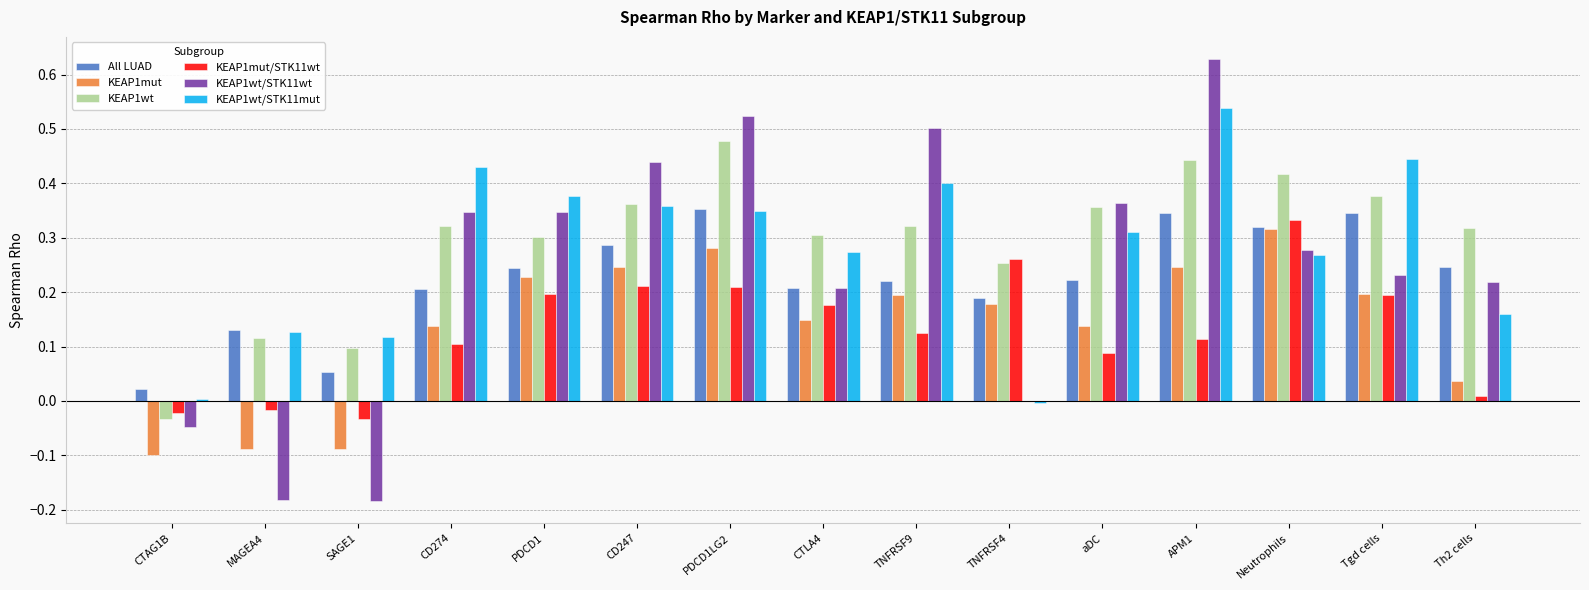

What is the sum of all KEAP1mut/STK11wt values?

1.9